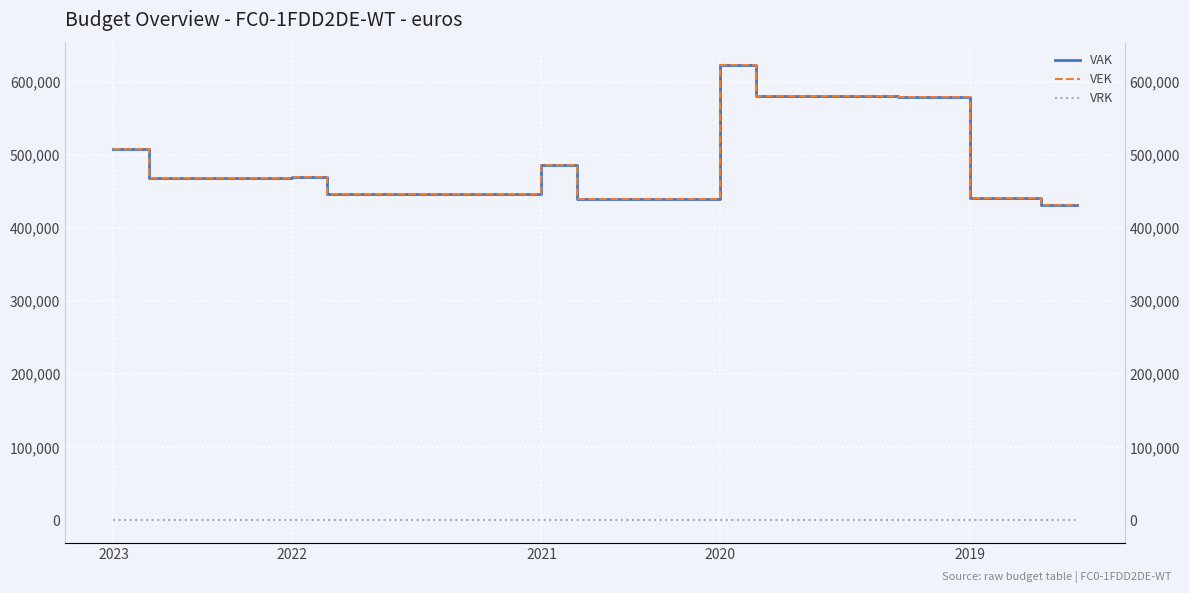

The VRK series shows 0 at 13. True or false?

True